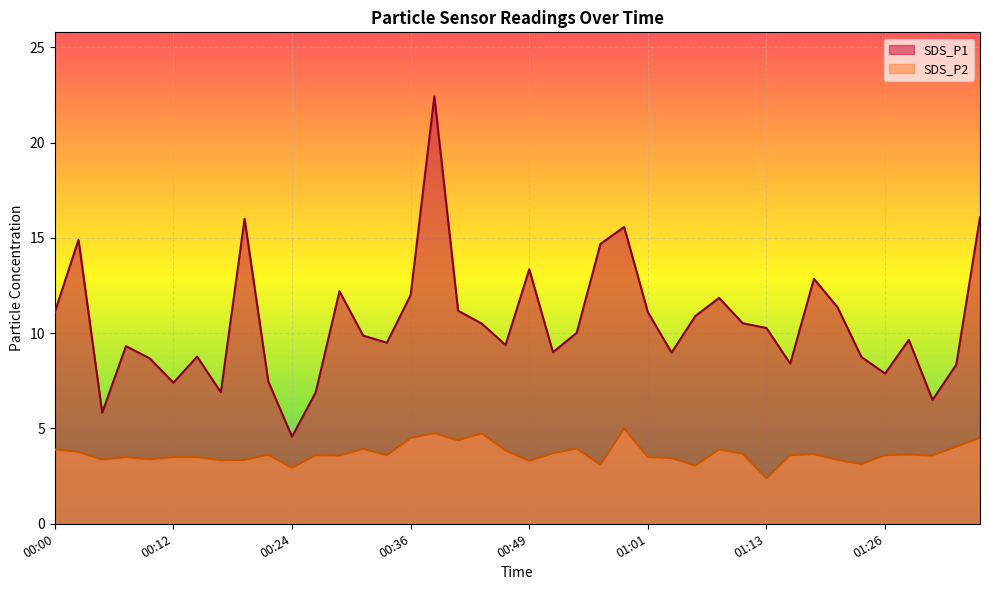

True or false: SDS_P1 and SDS_P2 cross at least once.

False